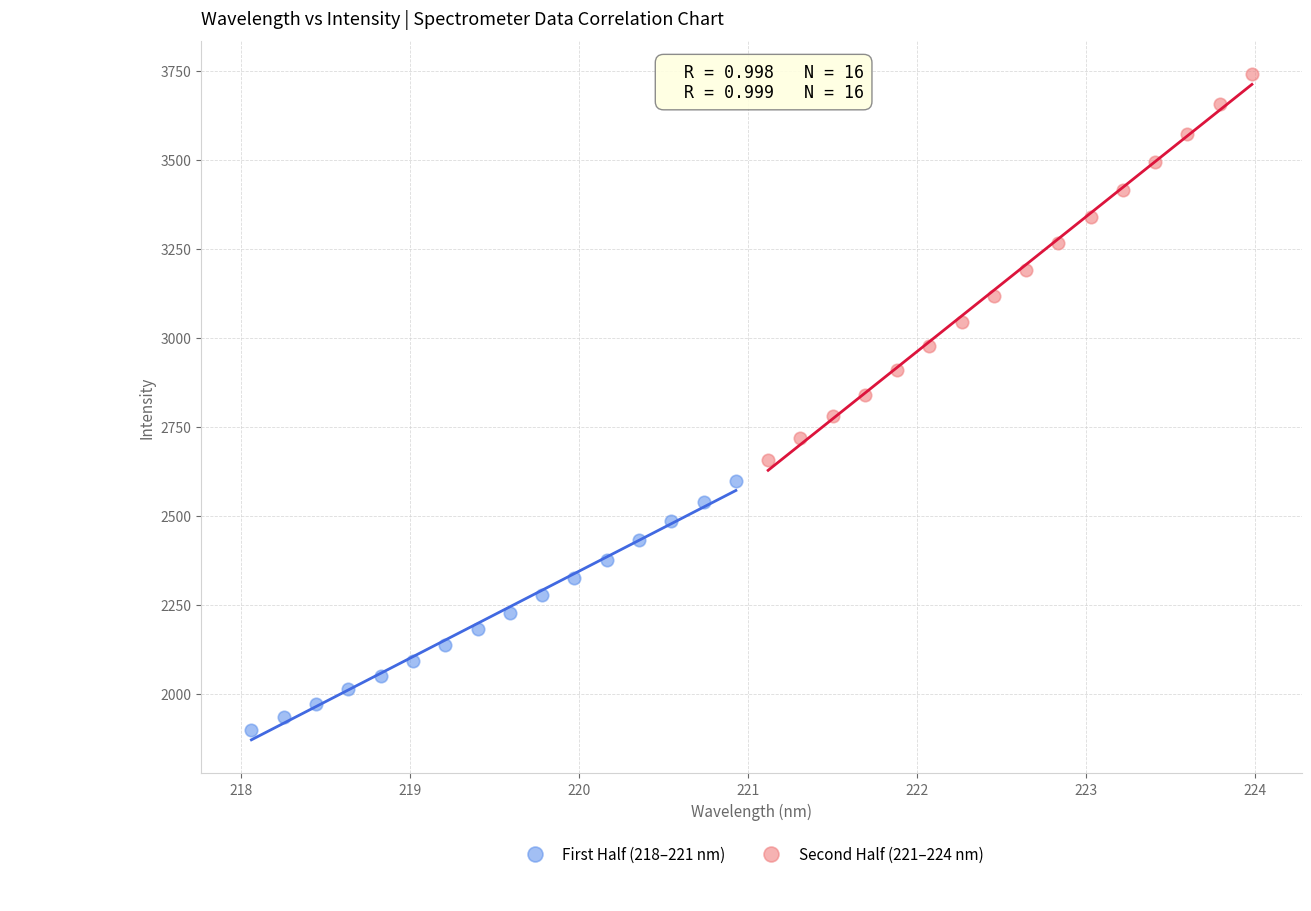

Which series reaches the minimum Y coordinate?

First Half (218–221 nm)